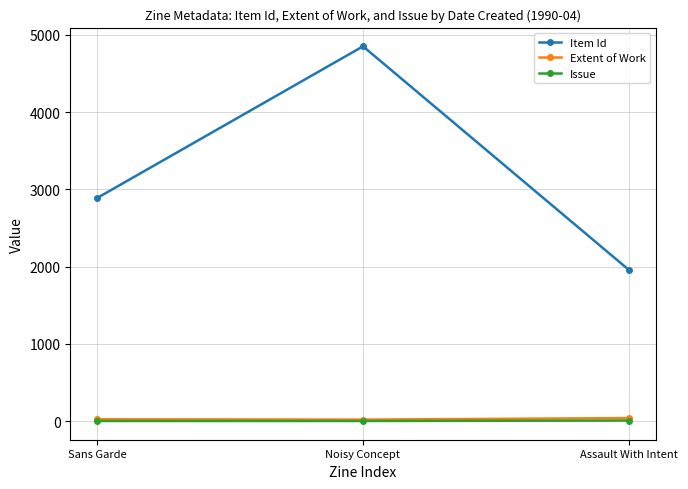

What is the minimum value for Extent of Work?

20